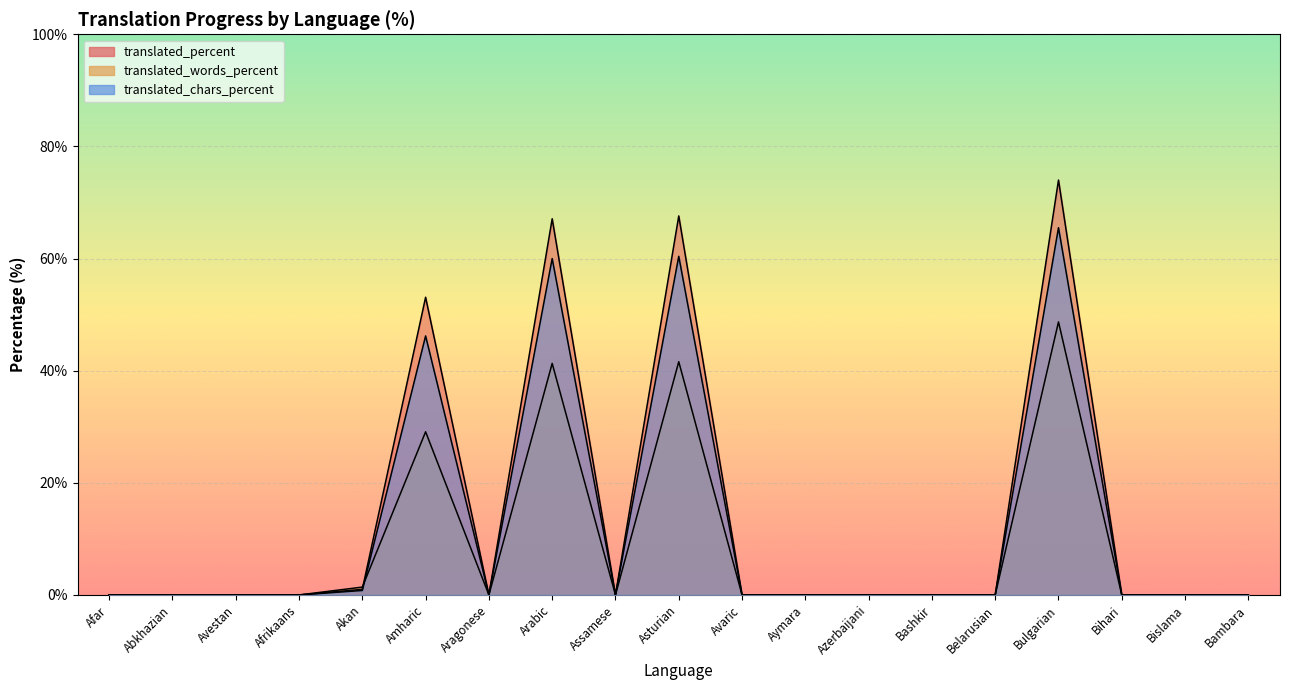

At how many categories does at least one series exceed 63?

3